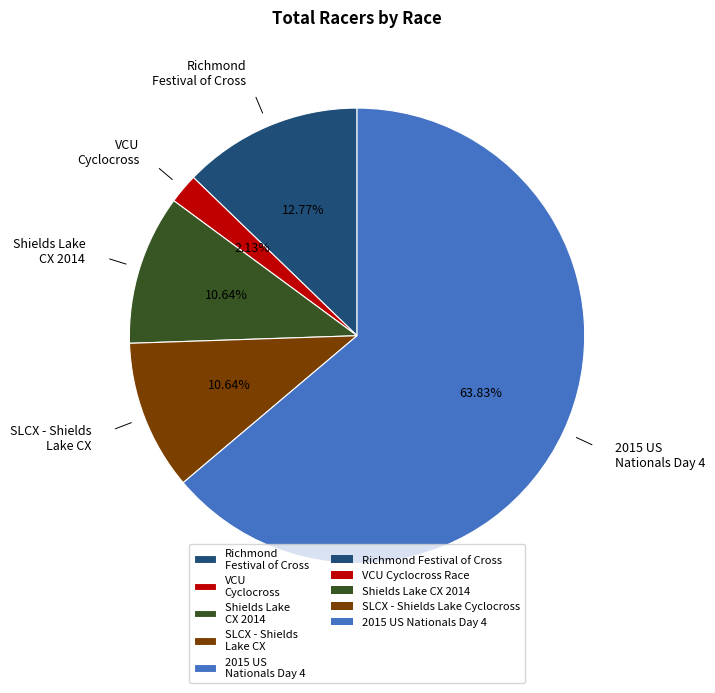

What is the total percentage of Richmond Festival of Cross and Shields Lake CX 2014?

23.4%